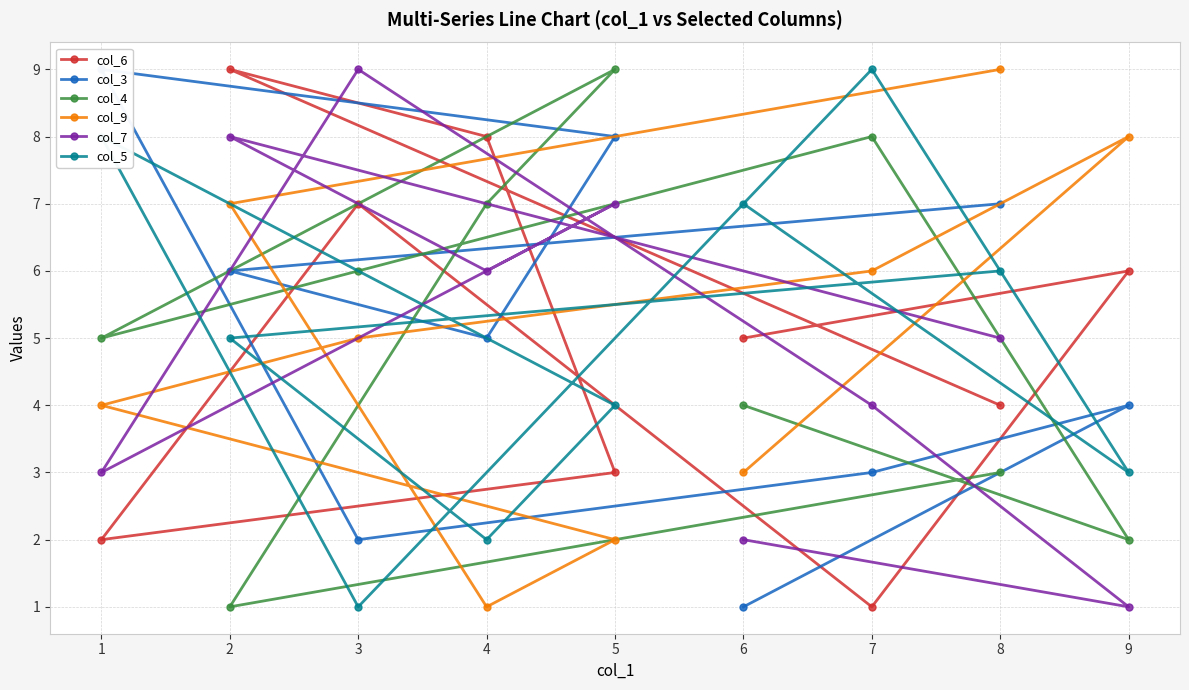

What position from the left is 2?

2